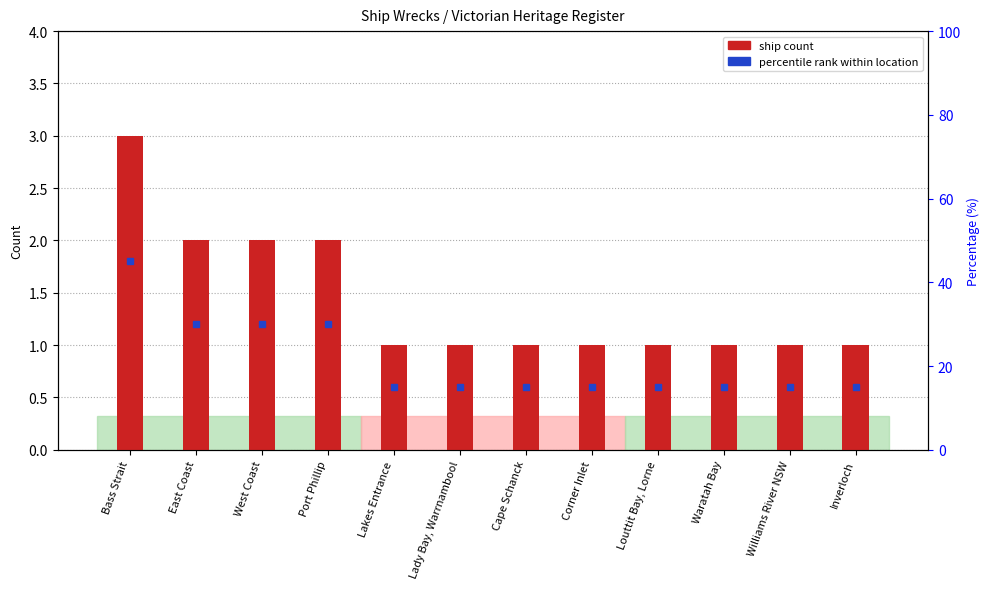

List the labels in order of value, smallest first.

Lakes Entrance, Lady Bay, Warrnambool, Cape Schanck, Corner Inlet, Louttit Bay, Lorne, Waratah Bay, Williams River NSW, Inverloch, East Coast, West Coast, Port Phillip, Bass Strait